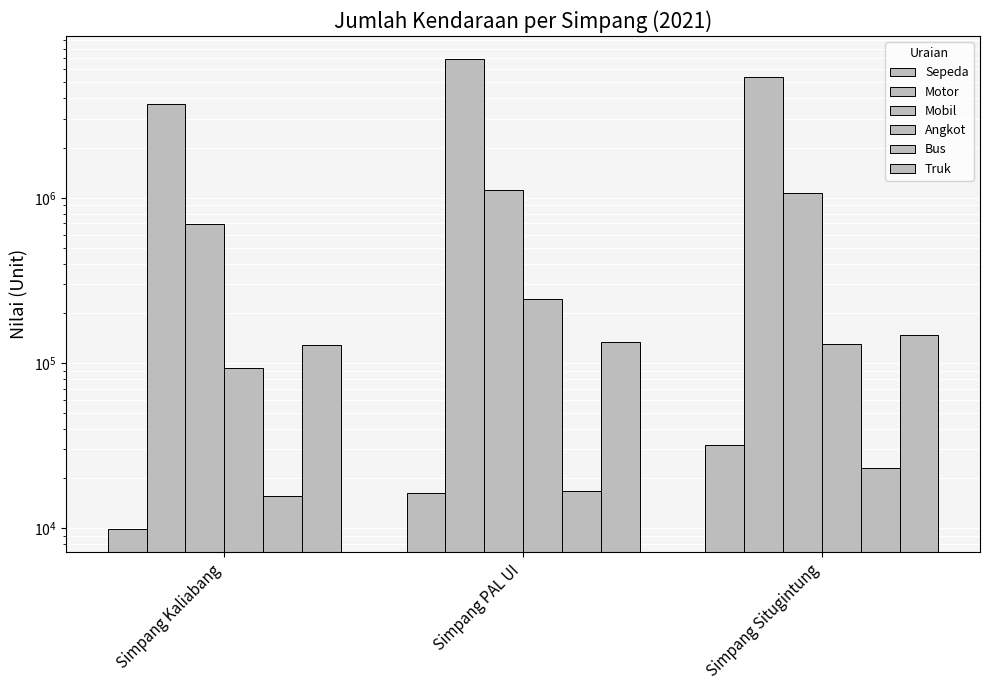

What is the spread (max minus min) of values at Simpang Situgintung?

5352274